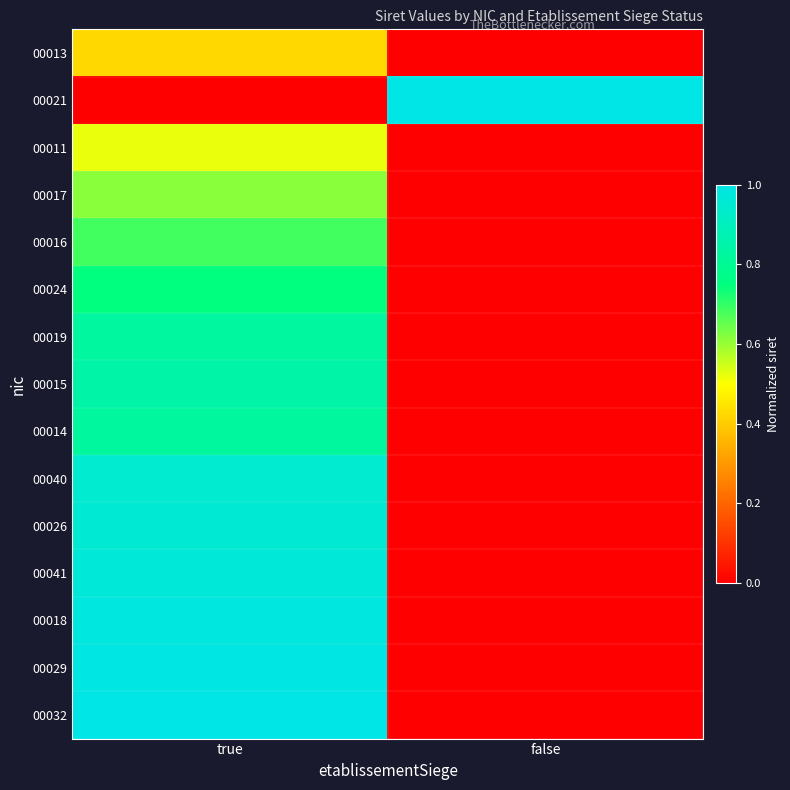

How many data points does each series have?

2